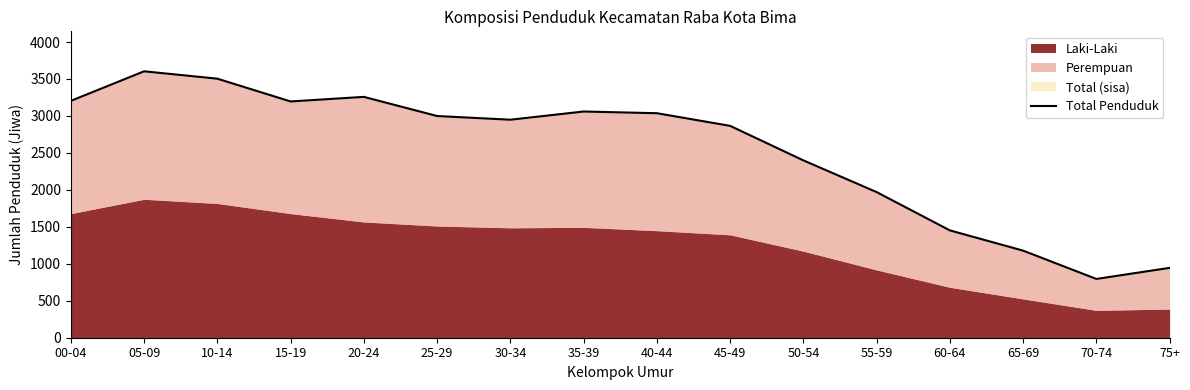

Rank the categories by value from lowest to highest.

70-74, 75+, 65-69, 60-64, 55-59, 50-54, 45-49, 30-34, 25-29, 40-44, 35-39, 15-19, 00-04, 20-24, 10-14, 05-09